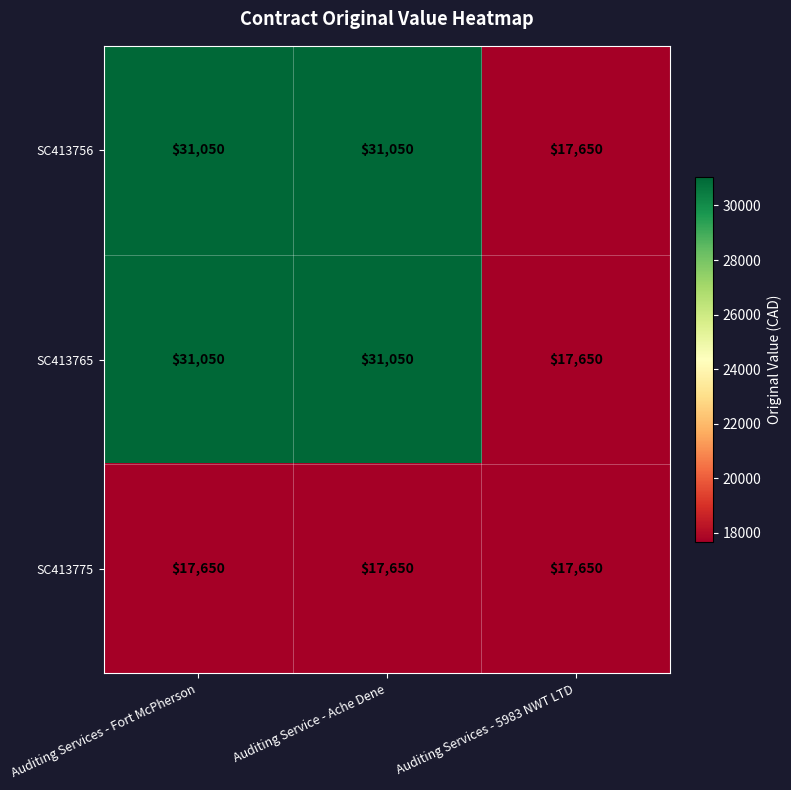

What is the highest value of the SC413765 series?

31050